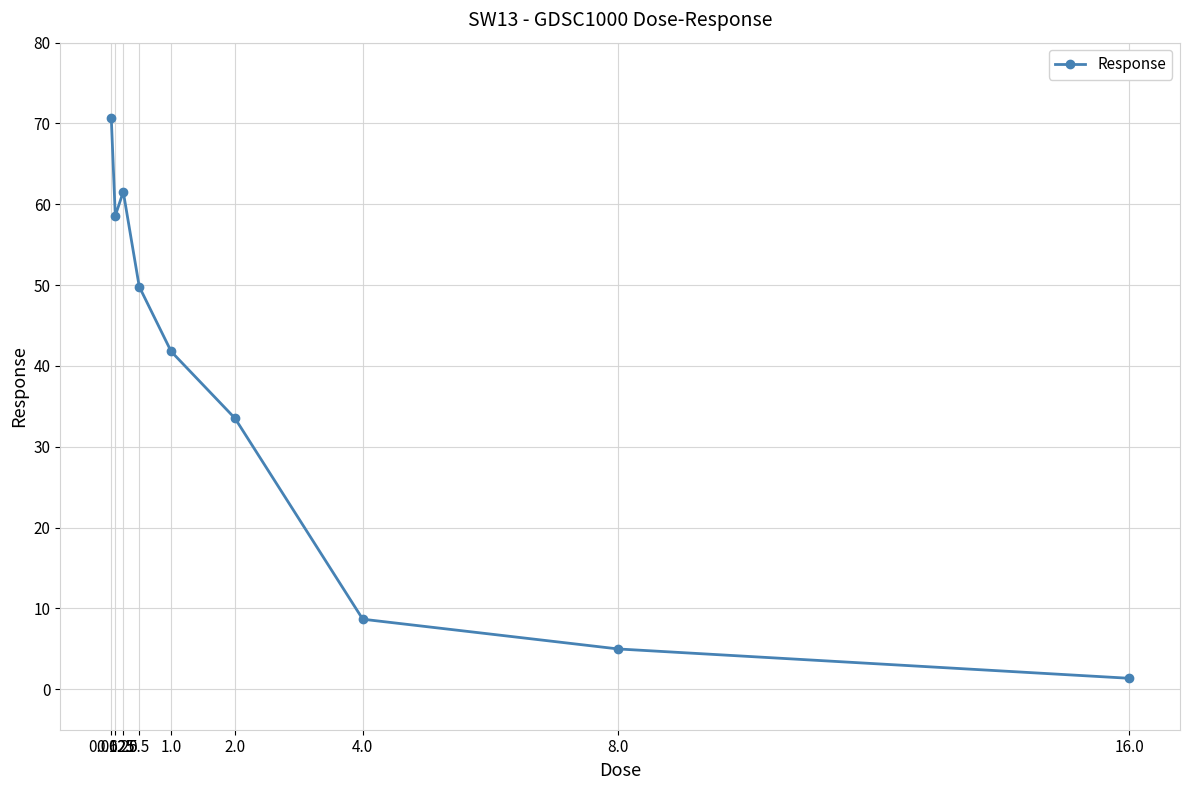

How many values are below 41?

4